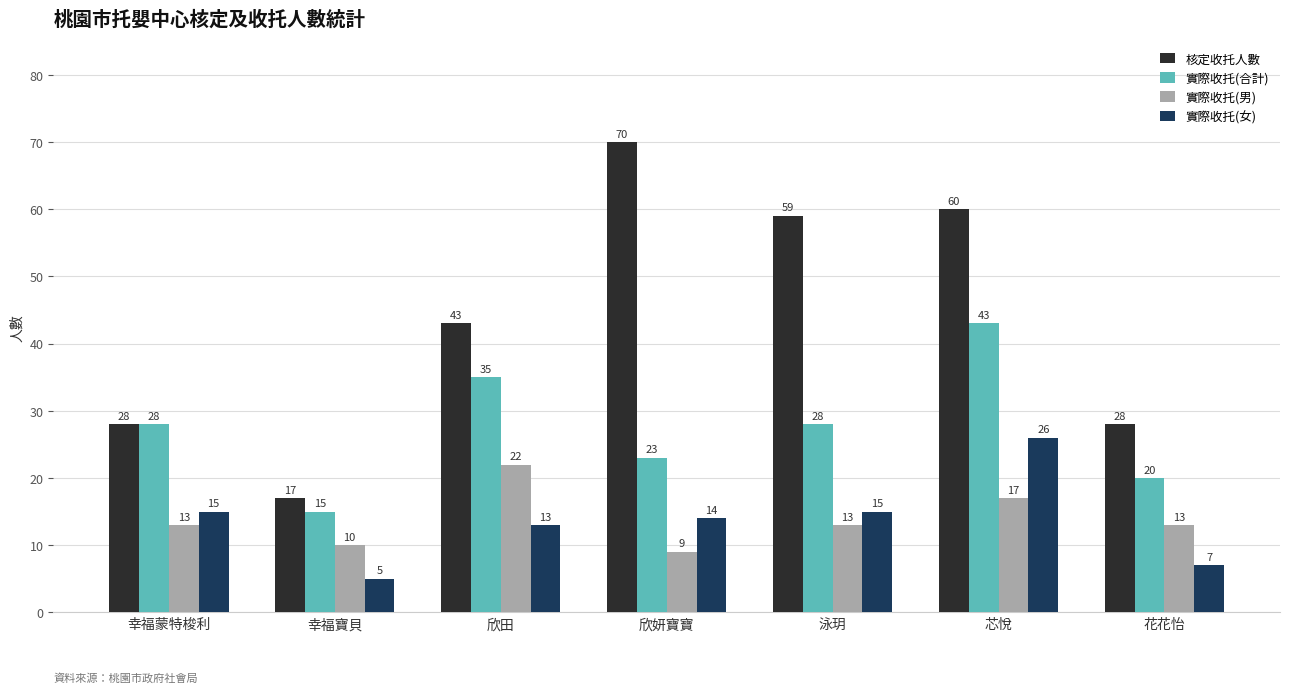

Between 欣田 and 欣妍寶寶, which series saw the biggest shift?

核定收托人數